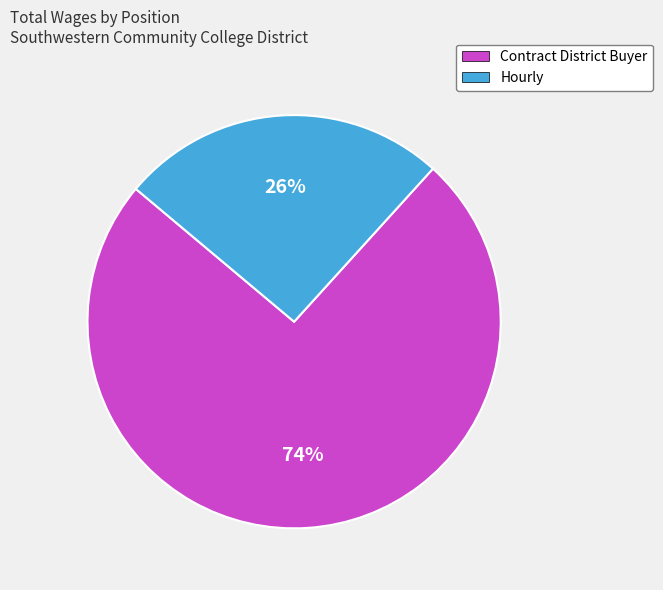

Do Hourly and Contract District Buyer together represent more than half of the pie?

Yes